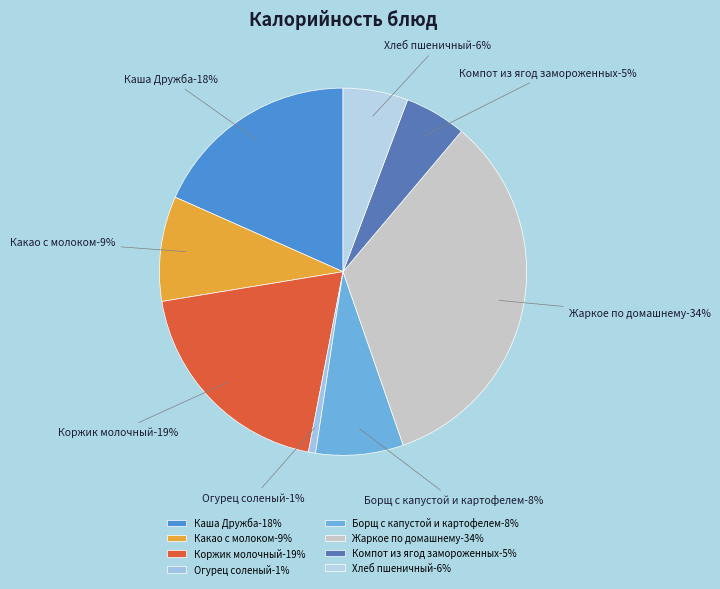

Which category has the biggest portion of the pie?

Жаркое по домашнему